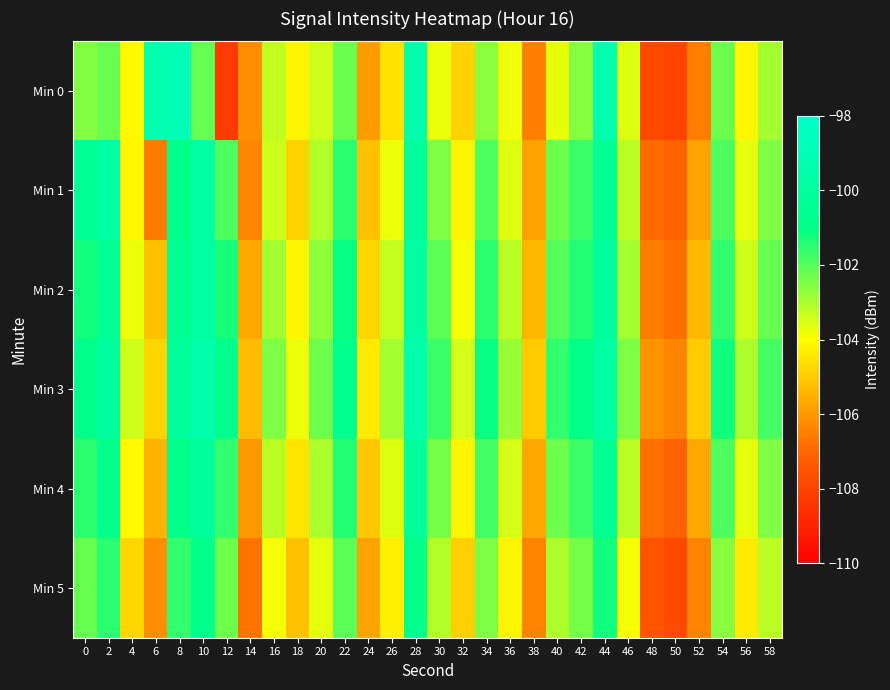

At how many categories does at least one series exceed -107?

30